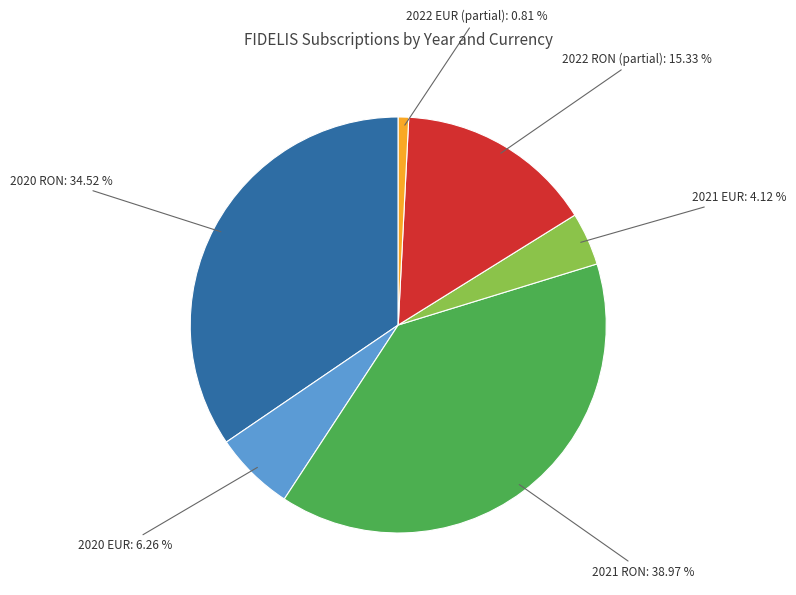

Count the number of slices in the pie.

6